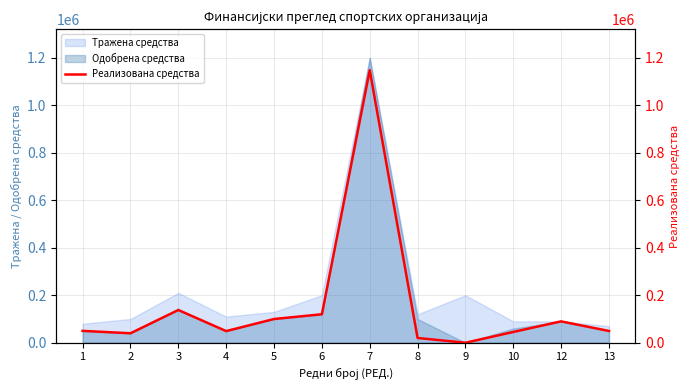

Is it true that the value at 13 is 79851.7?

False